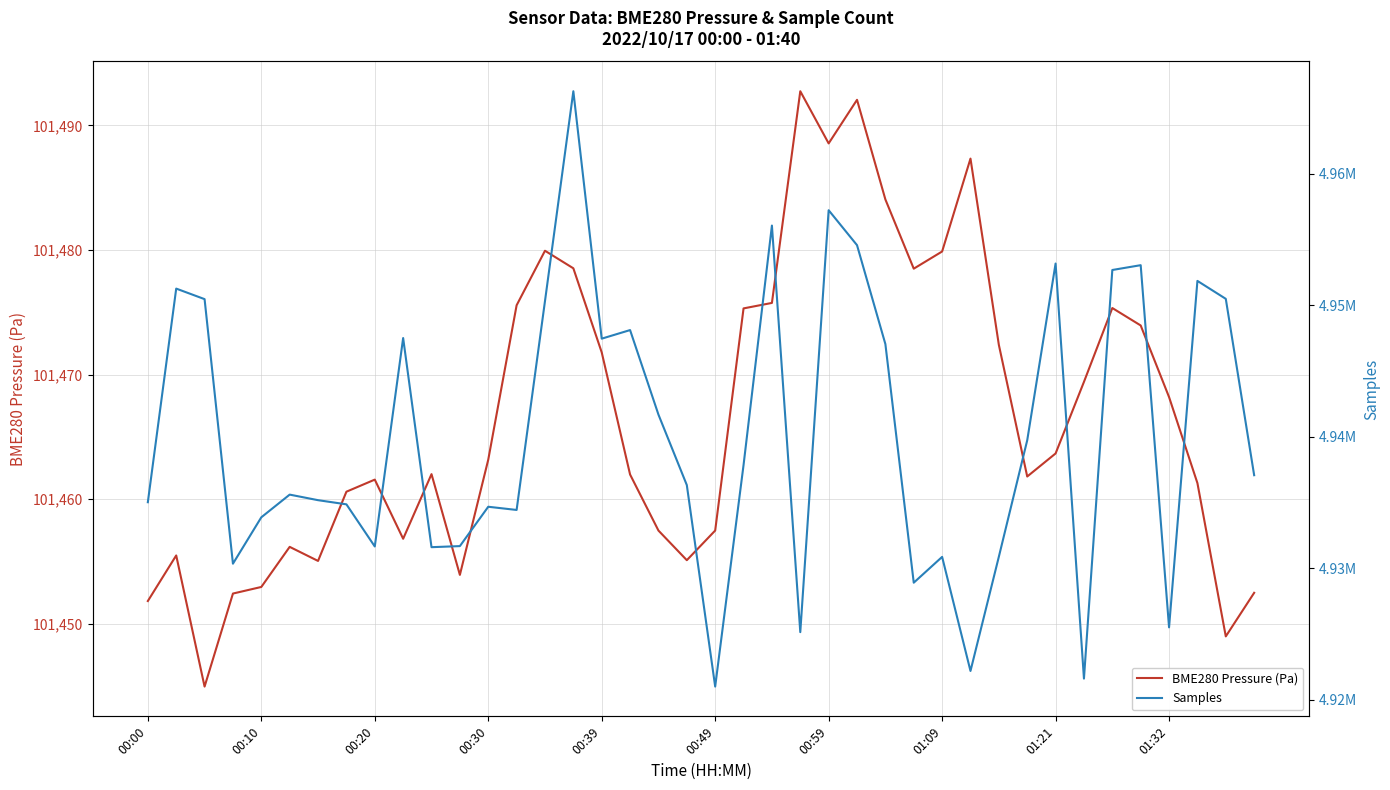

List the series in order of their overall mean, highest first.

Samples, BME280 Pressure (Pa)